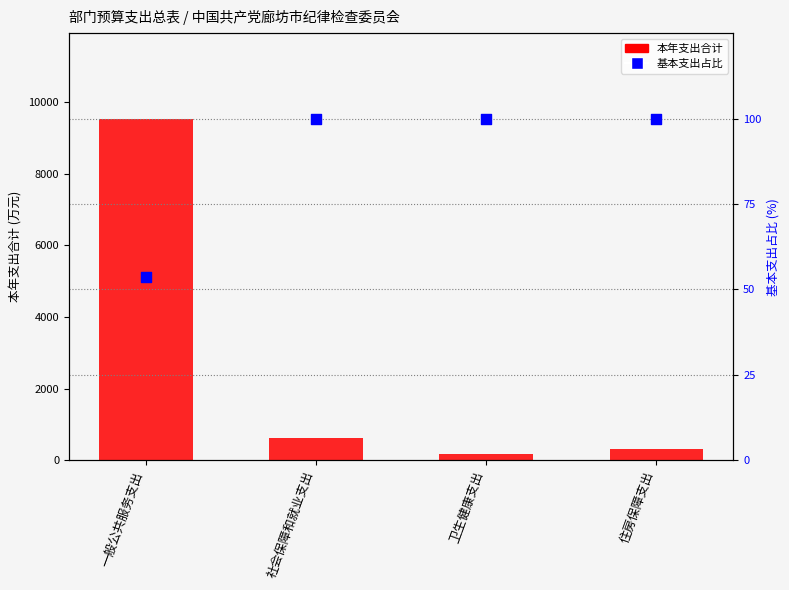

At how many categories does at least one series exceed 6786?

1